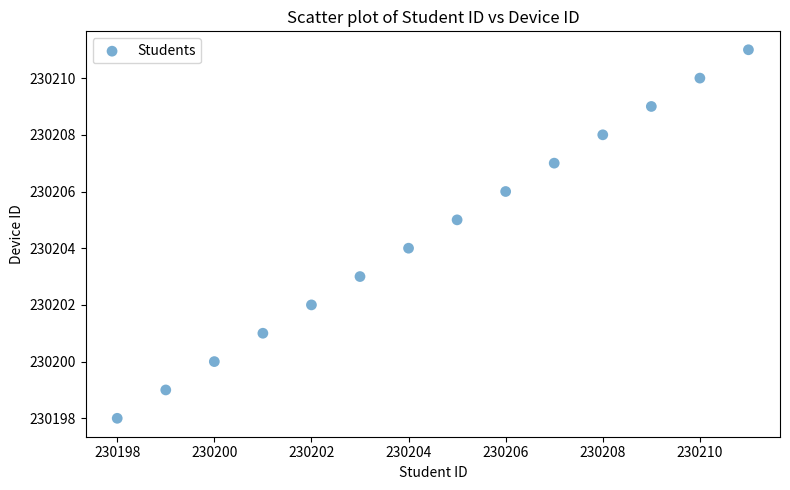

What is the range of Y values (max minus min)?

13